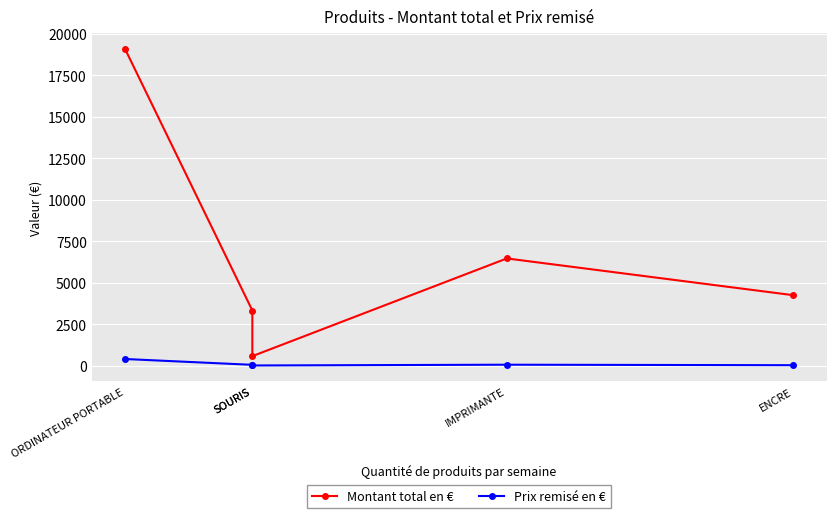

At IMPRIMANTE, list the series in order from largest to smallest.

Montant total en €, Prix remisé en €